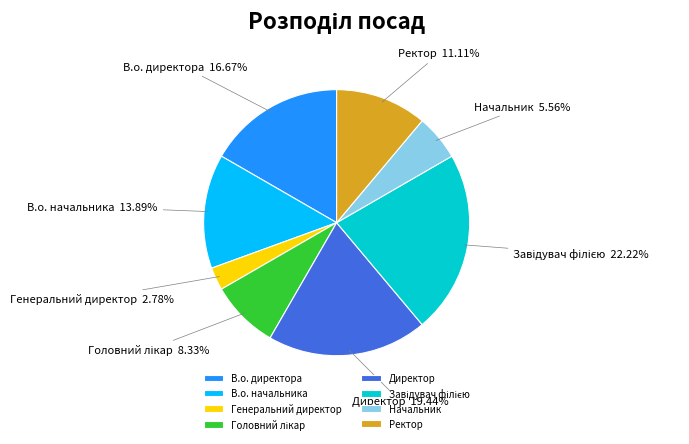

Count the number of slices in the pie.

8